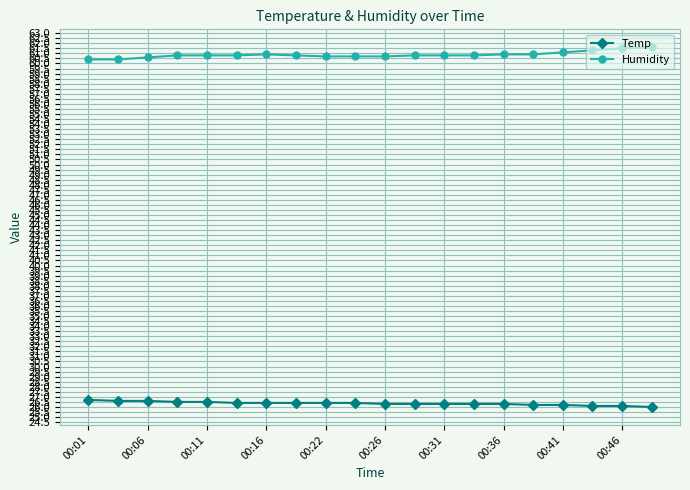

What is the minimum value for Temp?

26.0